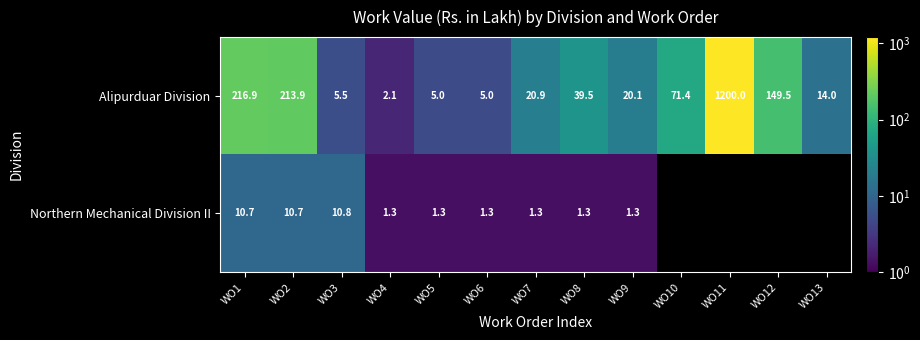

What is the total value across all series at WO8?

40.8